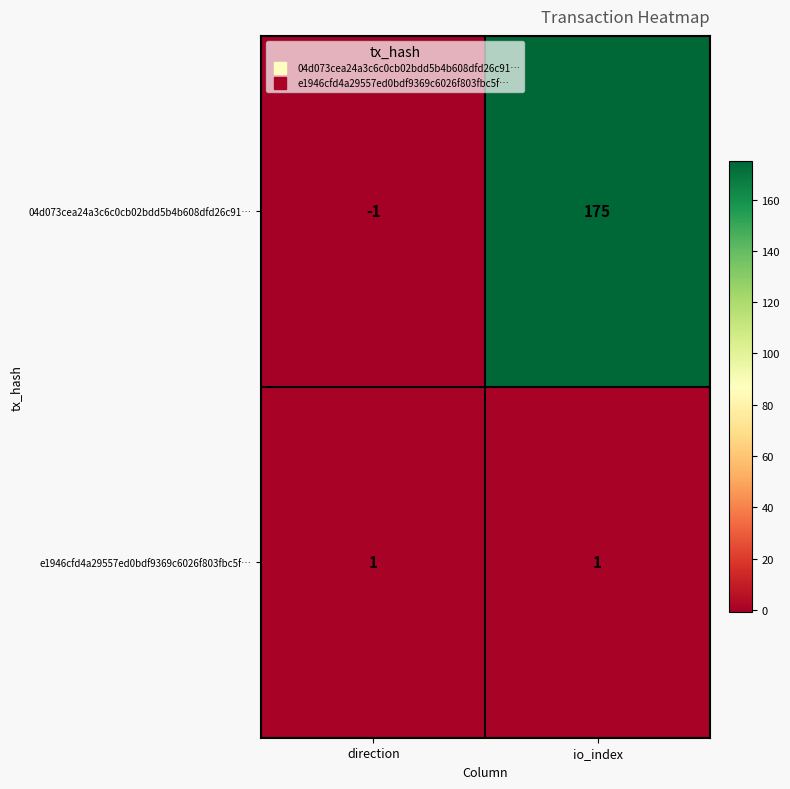

List the series in order of their overall mean, highest first.

04d073cea24a3c6c0cb02bdd5b4b608dfd26c91…, e1946cfd4a29557ed0bdf9369c6026f803fbc5f…